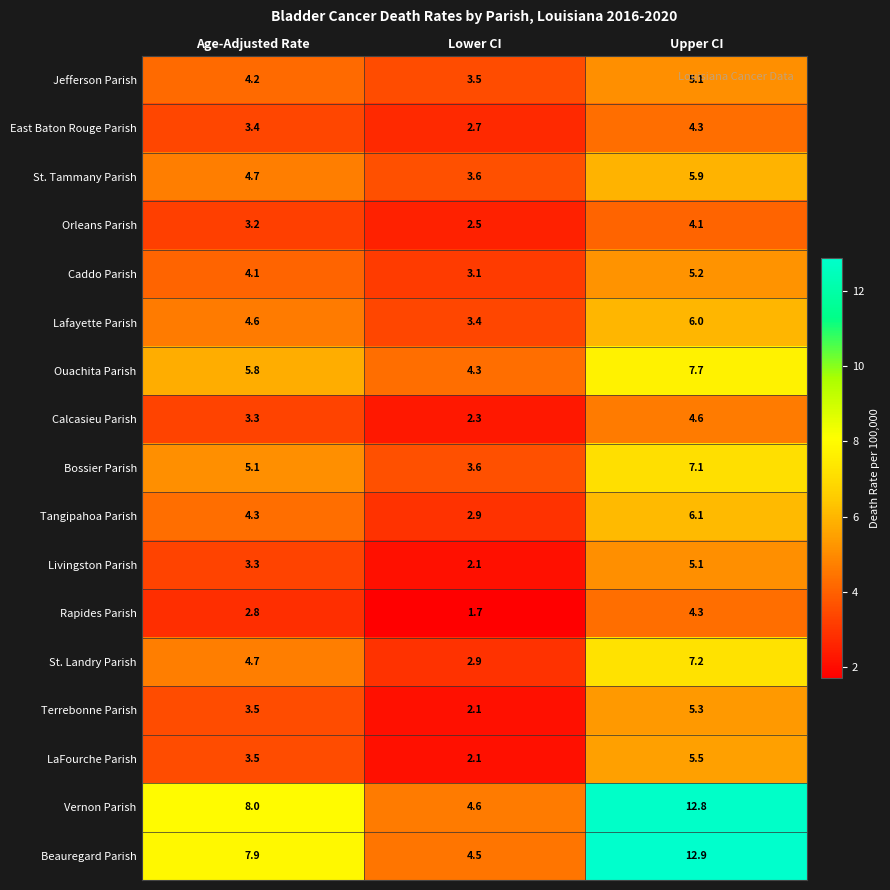

Is the value of Lafayette Parish at Age-Adjusted Rate greater than the value of St. Tammany Parish at Age-Adjusted Rate?

No